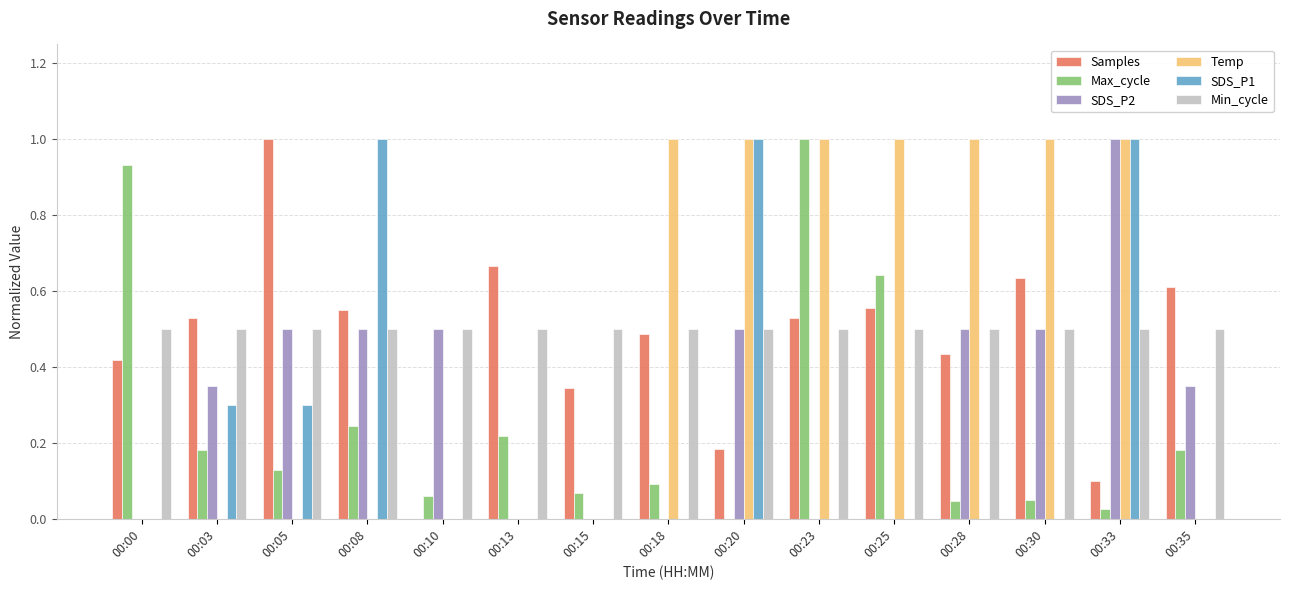

What is the sum of the Samples values at 00:25 and 00:28?

1.0